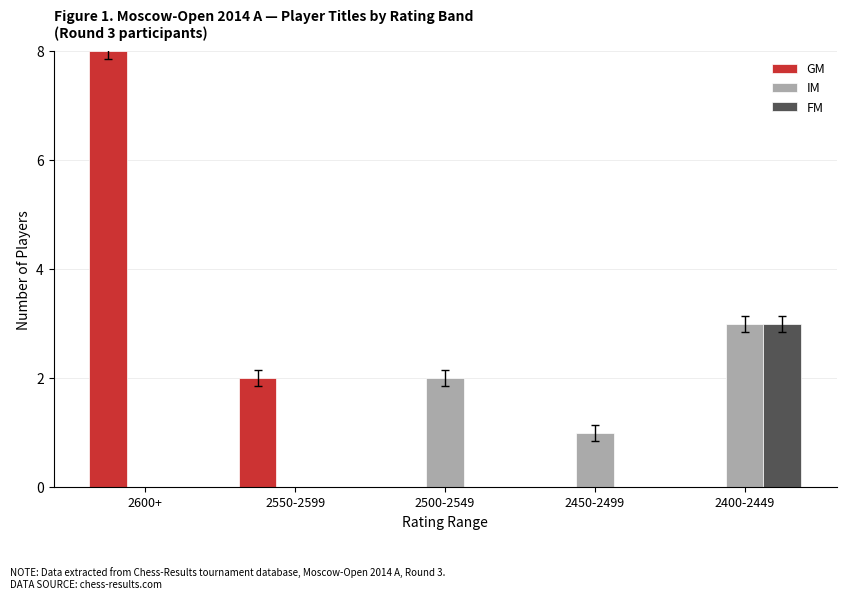

The value of FM at 2500-2549 is 0. True or false?

True